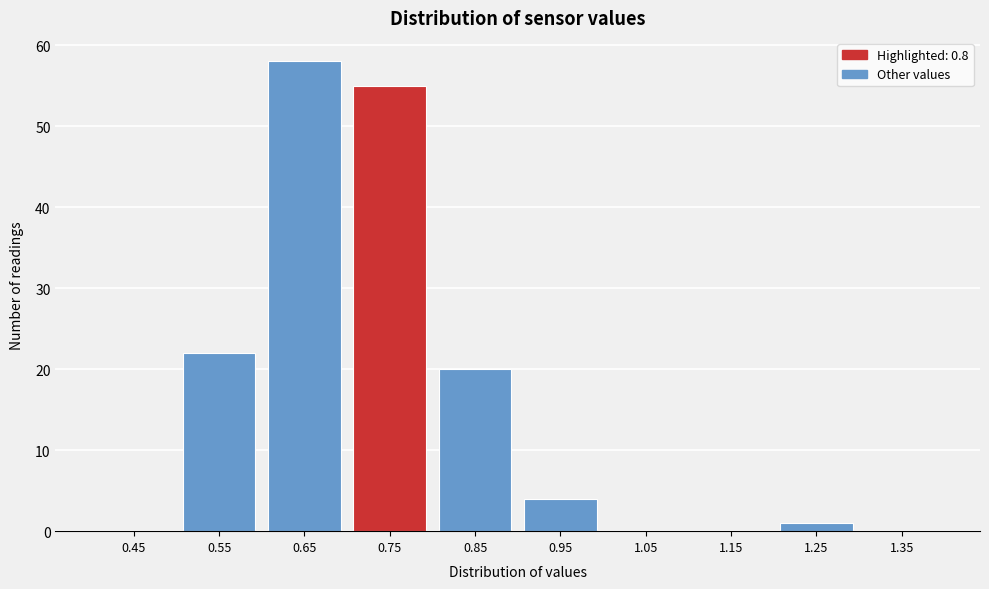

Reading left to right, what are all the values shown in this chart?

0.45=0	0.55=22	0.65=58	0.75=55	0.85=20	0.95=4	1.05=0	1.15=0	1.25=1	1.35=0